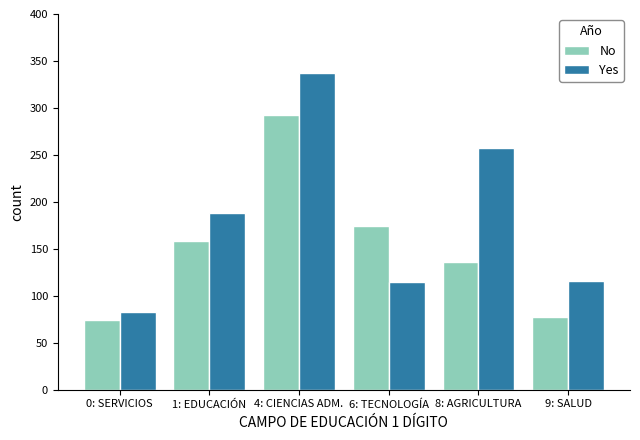

What are all the series names shown in the legend?

No, Yes